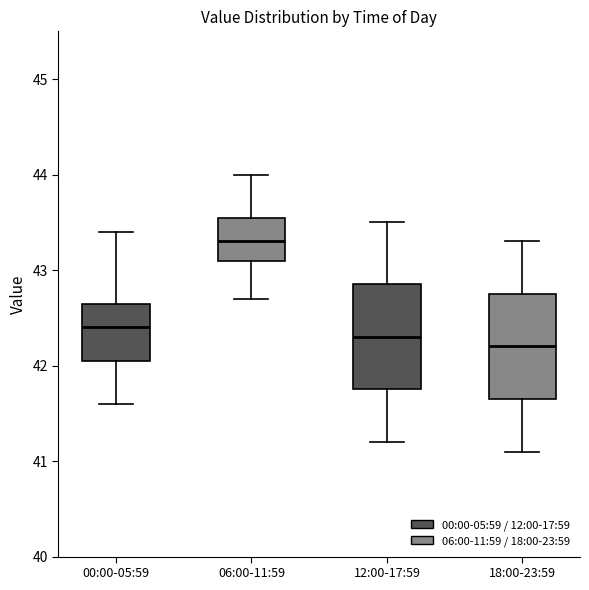

Reading left to right, read every box against the y-axis: the position of its median line, the range the box covers, and the ends of its whiskers. The values are not printed on the chart, so give them approximately, as read against the axis.

00:00-05:59: median 42.4, box 42.1 to 42.7, whiskers 41.6 to 43.4
06:00-11:59: median 43.3, box 43.1 to 43.6, whiskers 42.7 to 44.0
12:00-17:59: median 42.3, box 41.8 to 42.9, whiskers 41.2 to 43.5
18:00-23:59: median 42.2, box 41.7 to 42.8, whiskers 41.1 to 43.3